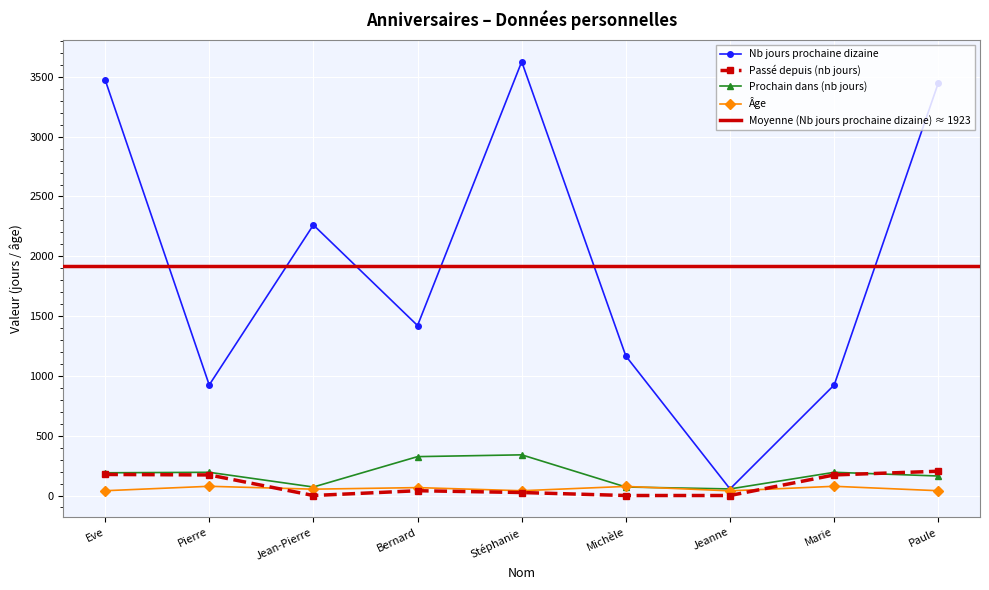

What is the sum of all Prochain dans (nb jours) values?

1603